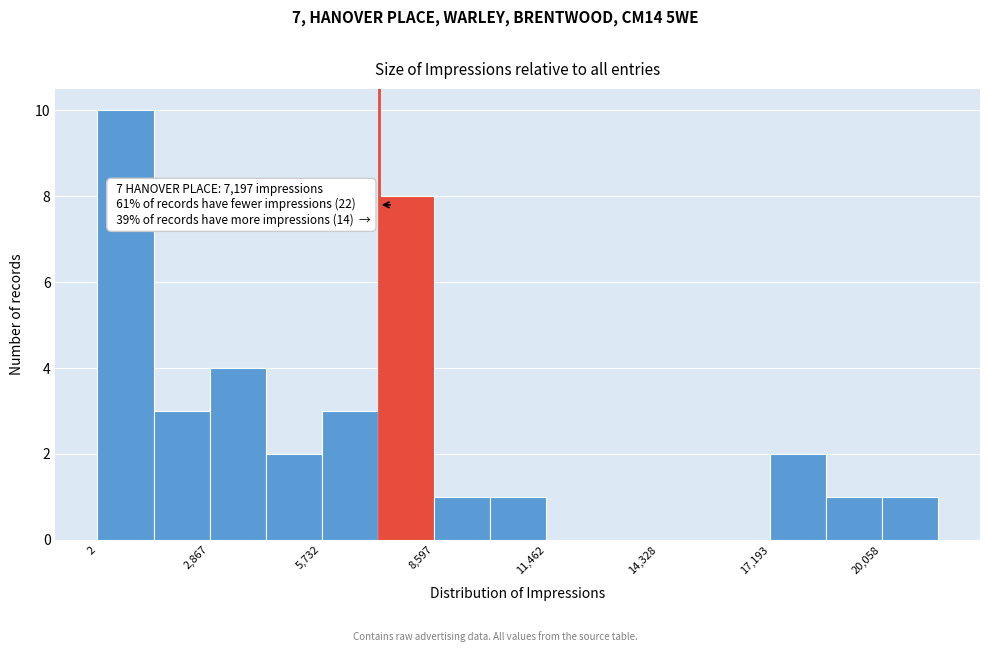

Around what value on the x-axis is the tallest bar? Give the approximate position of its centre, as read against the axis.

500